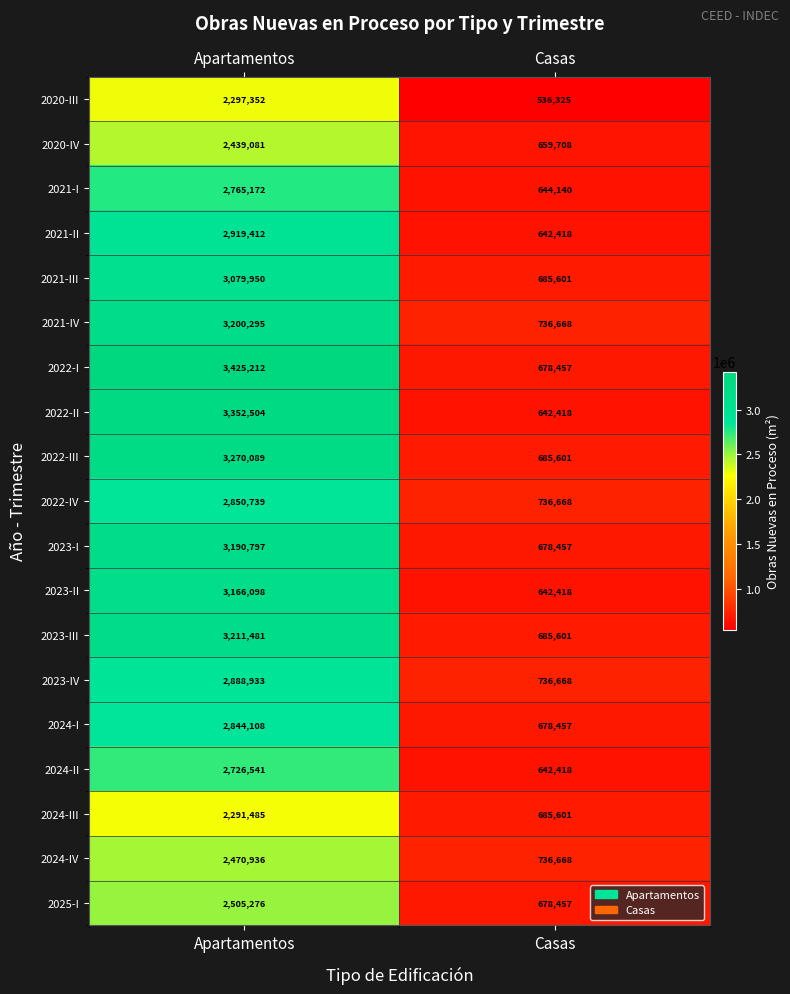

At which label does 2023-I reach its minimum?

Casas